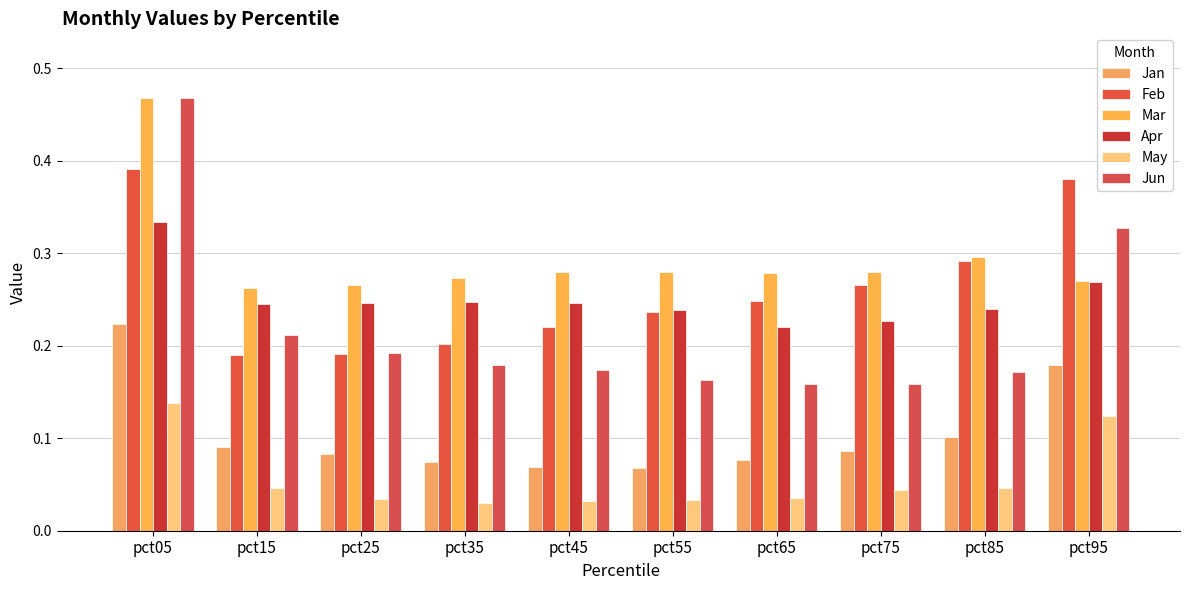

What is the greatest value displayed?

0.5